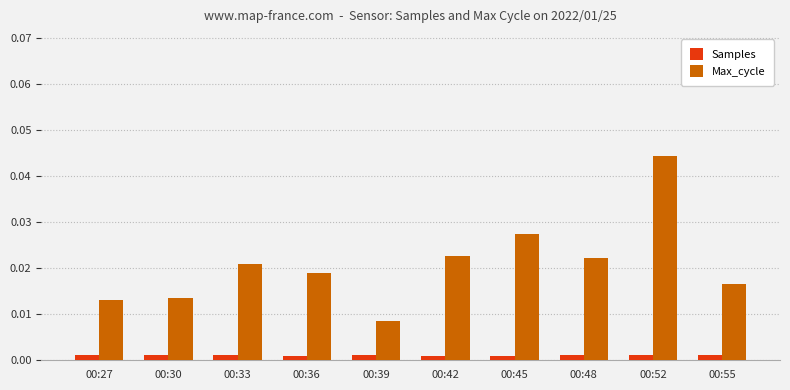

Count the Samples values in the range 0 to 1.

10